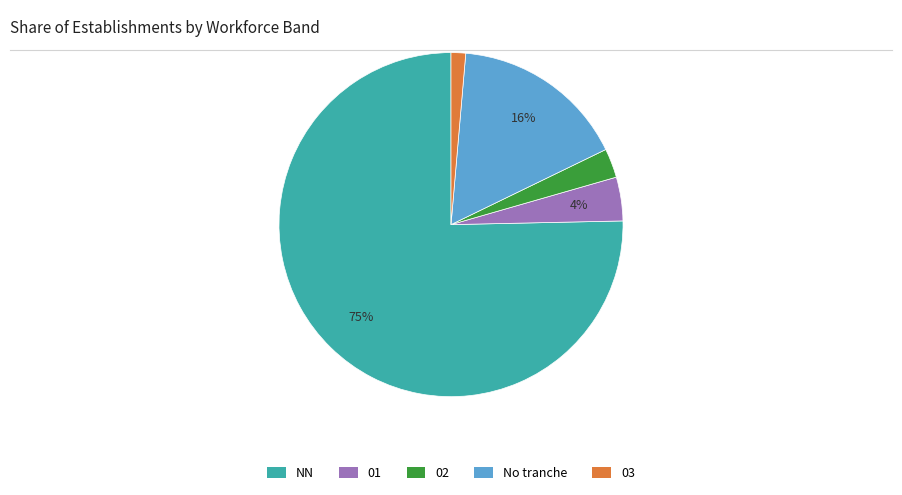

To the nearest percent, what is the average slice percentage?

20%